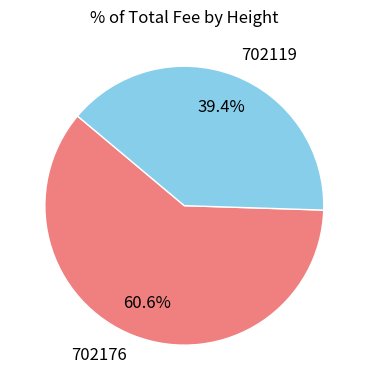

Which category has the smallest portion of the pie?

702119